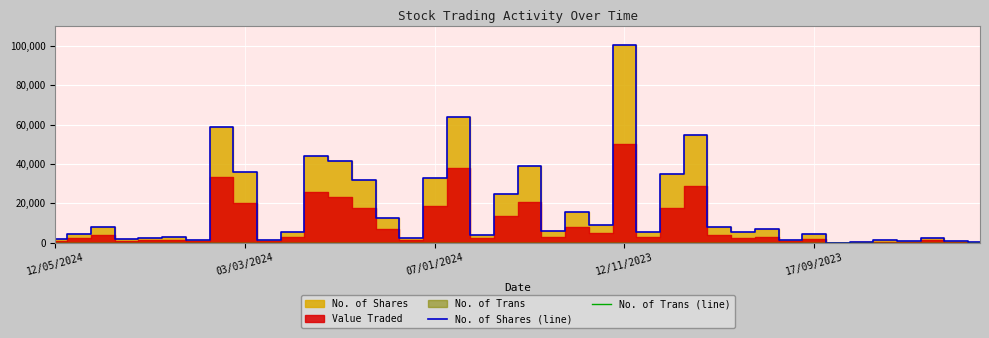

What is the maximum value for No. of Shares (line)?

100291